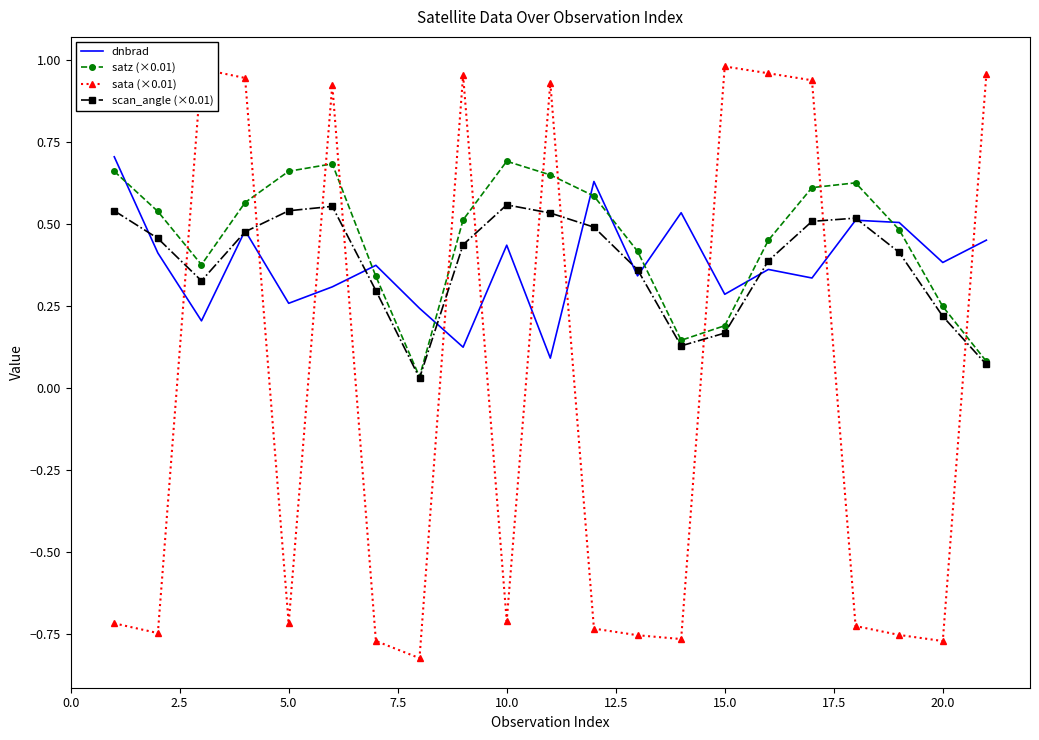

Which series has the largest range (max minus min)?

sata (×0.01)